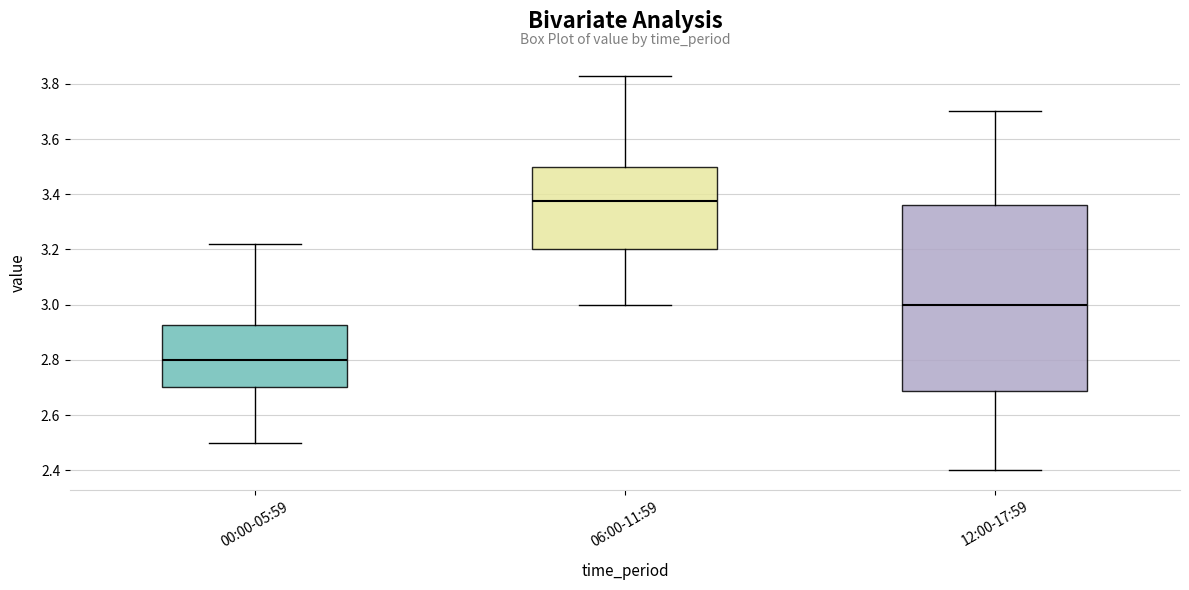

Reading left to right, read every box against the y-axis: the position of its median line, the range the box covers, and the ends of its whiskers. The values are not printed on the chart, so give them approximately, as read against the axis.

00:00-05:59: median 2.80, box 2.70 to 2.92, whiskers 2.50 to 3.22
06:00-11:59: median 3.38, box 3.20 to 3.50, whiskers 3.00 to 3.84
12:00-17:59: median 3.00, box 2.68 to 3.36, whiskers 2.40 to 3.70